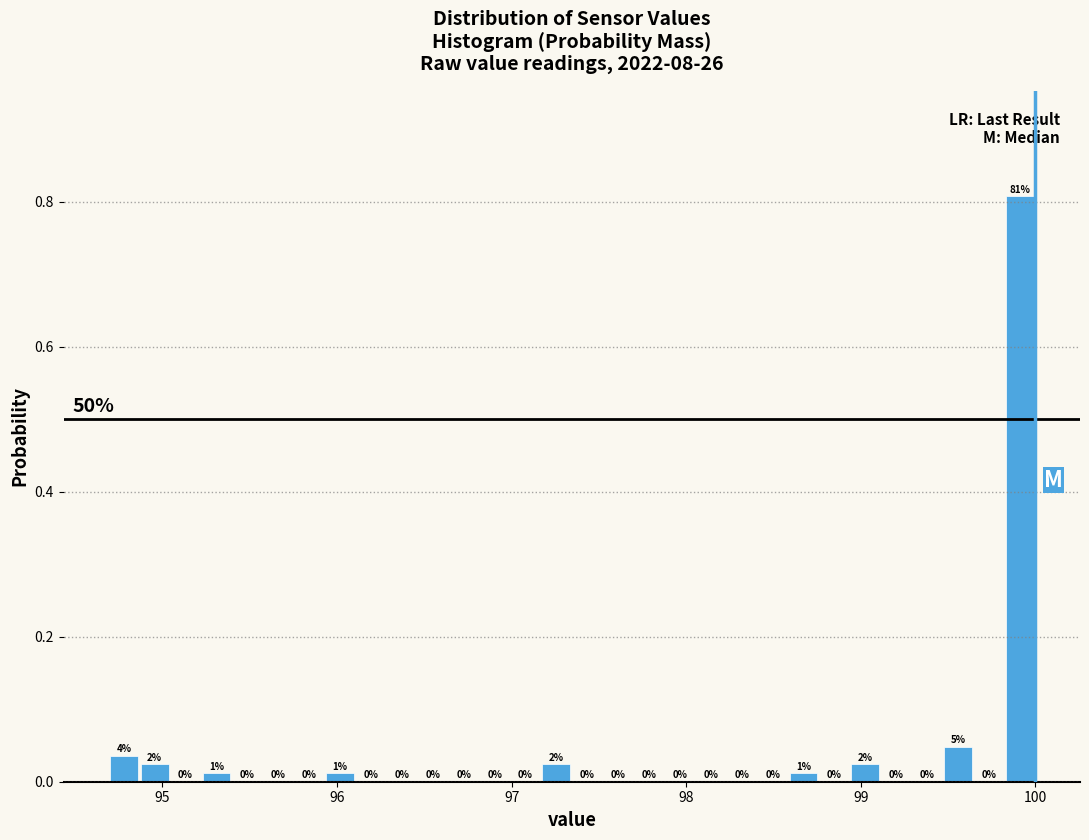

Around what value on the x-axis is the tallest bar? Give the approximate position of its centre, as read against the axis.

99.9